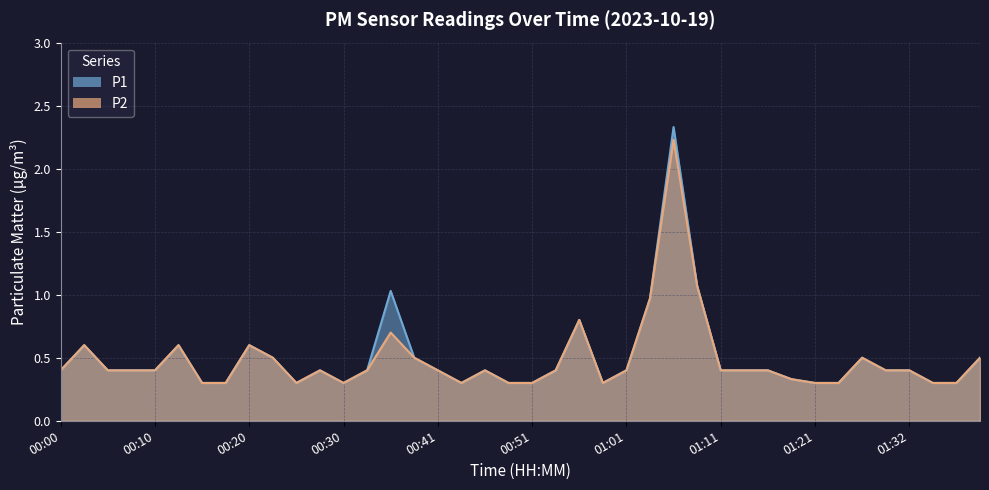

What is the label of the 23rd point from the right?

00:43